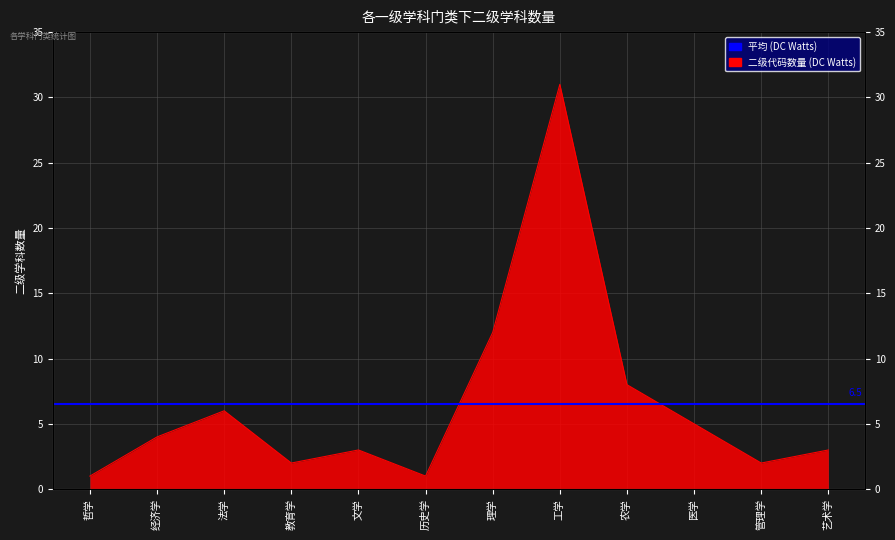

What position from the right is 管理学?

2